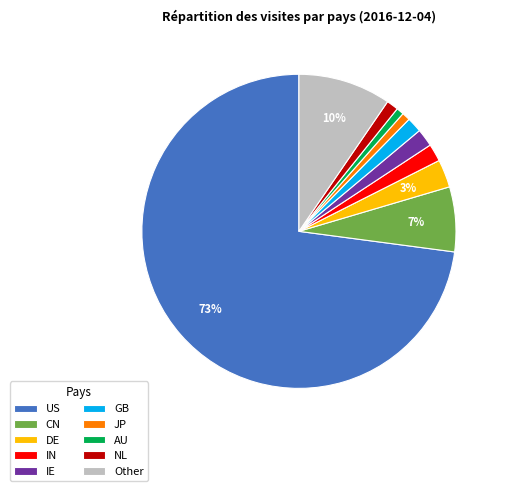

To the nearest percent, what percentage of the pie is IN?

2%